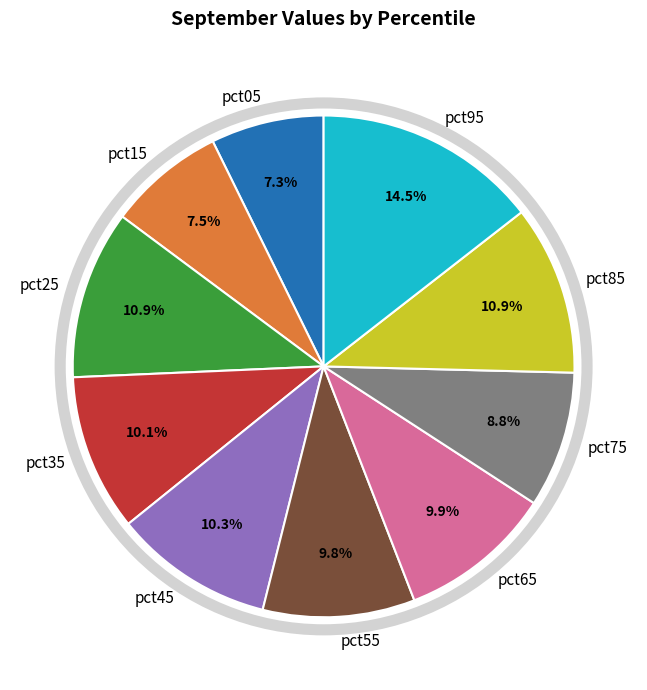

Is there any slice that represents more than half of the pie?

No